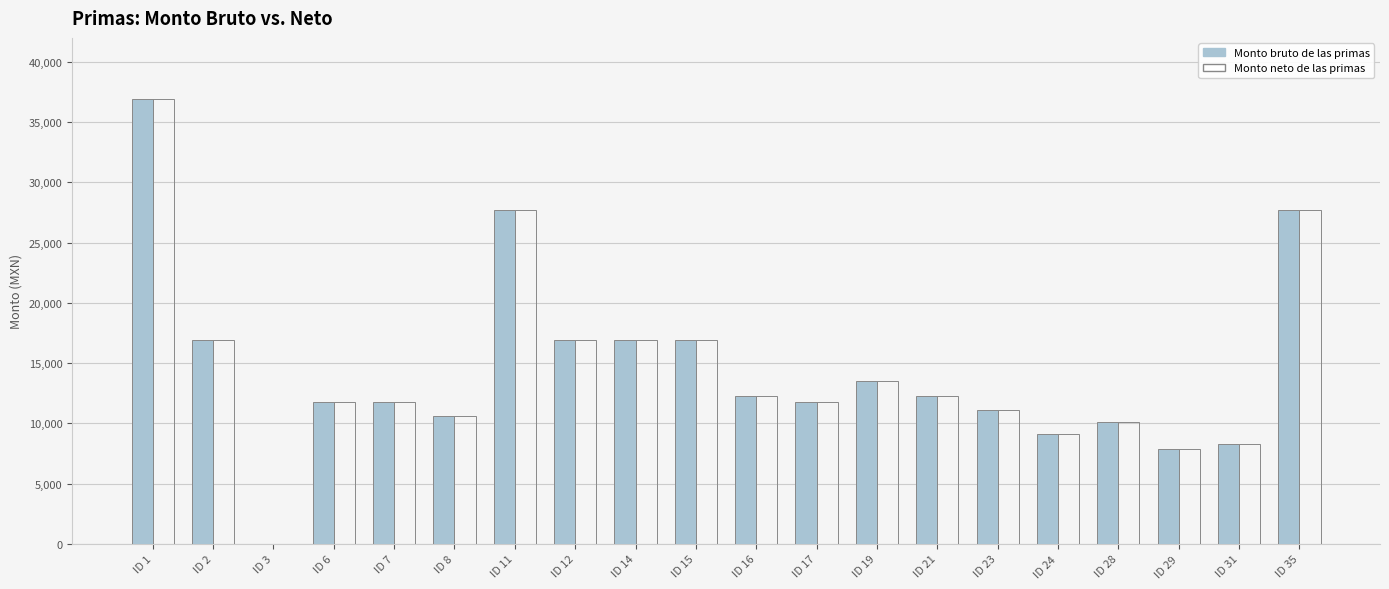

What is the sum of the Monto bruto de las primas values at ID 35 and ID 17?

39521.6